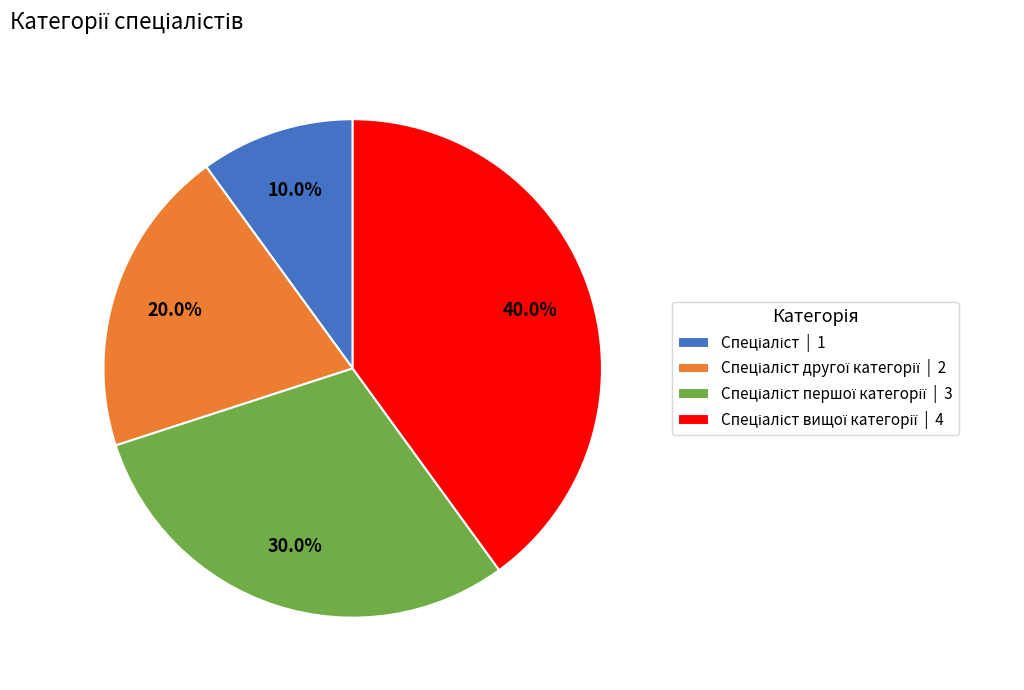

Does any single category account for the majority?

No